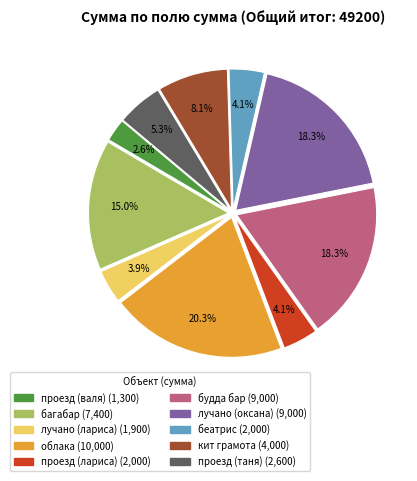

Count the number of slices in the pie.

10